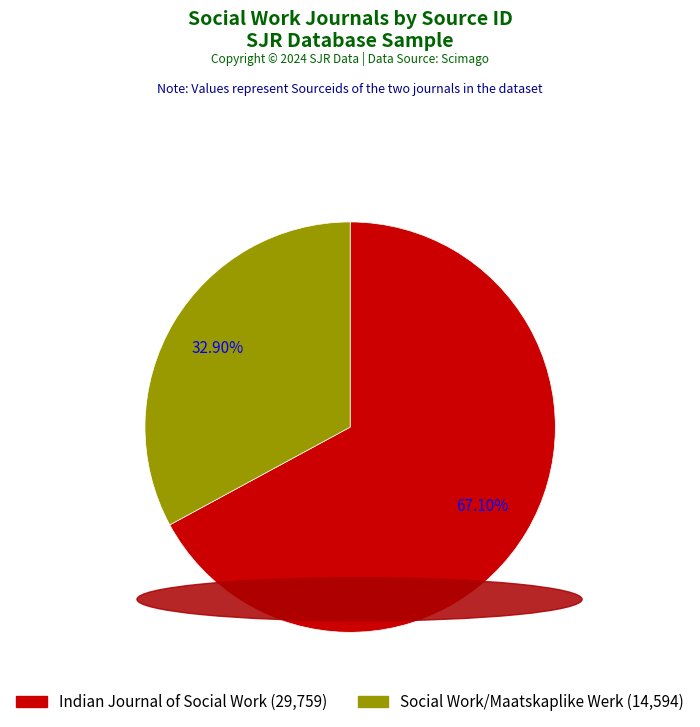

Rank the categories by value from lowest to highest.

Social Work/Maatskaplike Werk, Indian Journal of Social Work